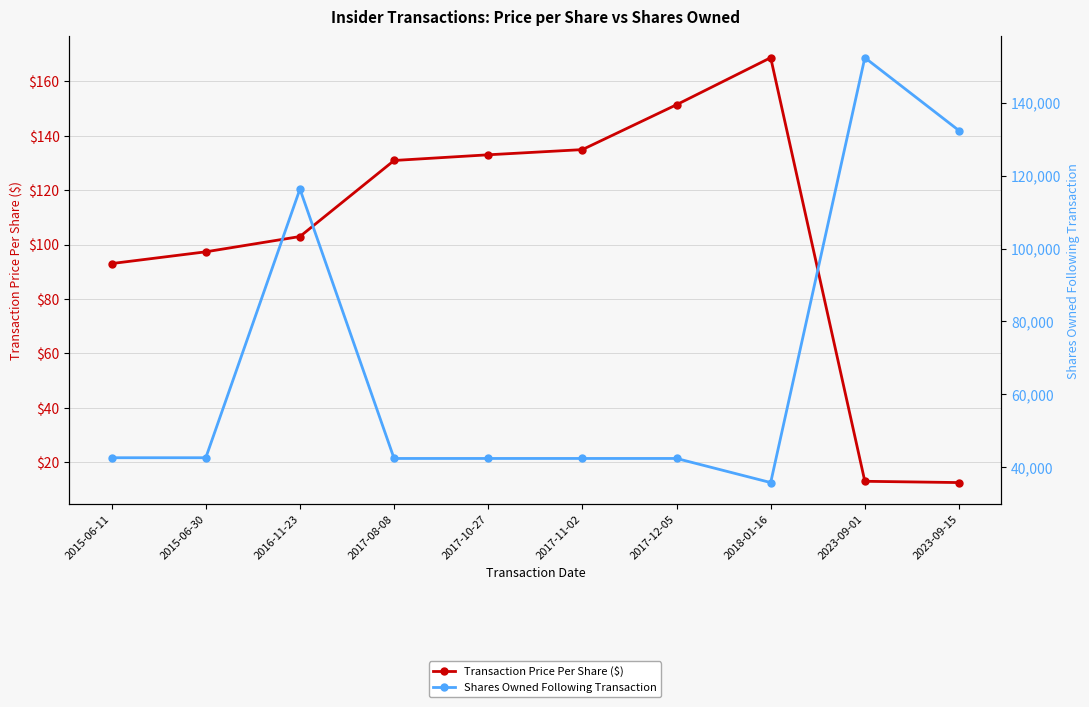

True or false: Shares Owned Following Transaction and Transaction Price Per Share ($) intersect in this chart.

False